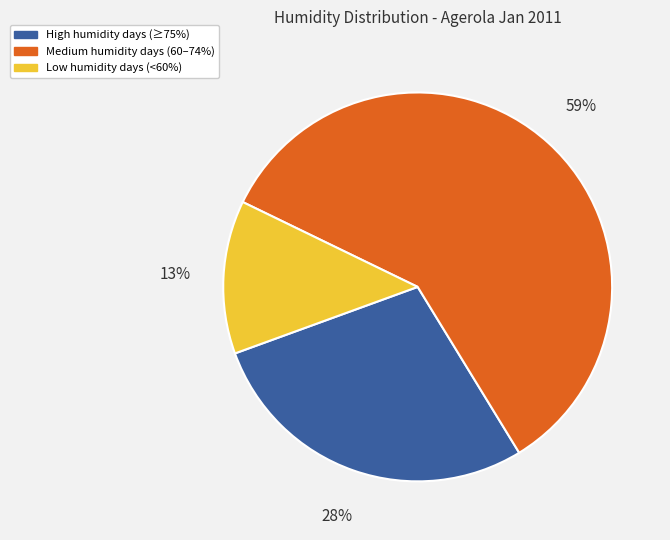

To the nearest percent, what is the average slice percentage?

33%